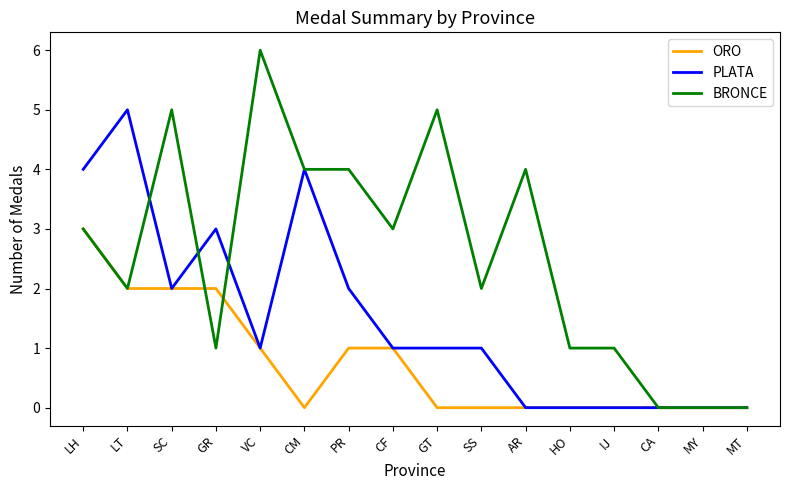

Where does the PLATA series first go above 1?

LH